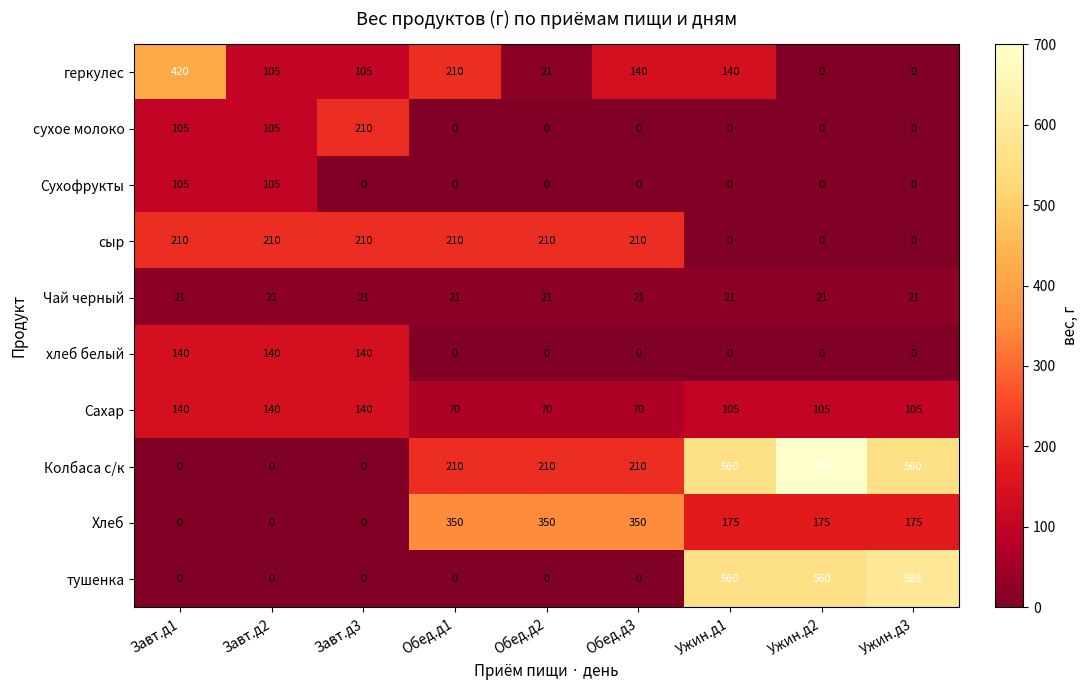

True or false: Хлеб has a value of 0 at Завт.д1.

True